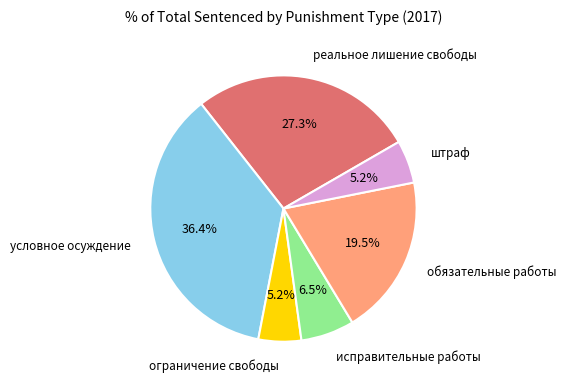

Is the sum of штраф and реальное лишение свободы greater than half?

No